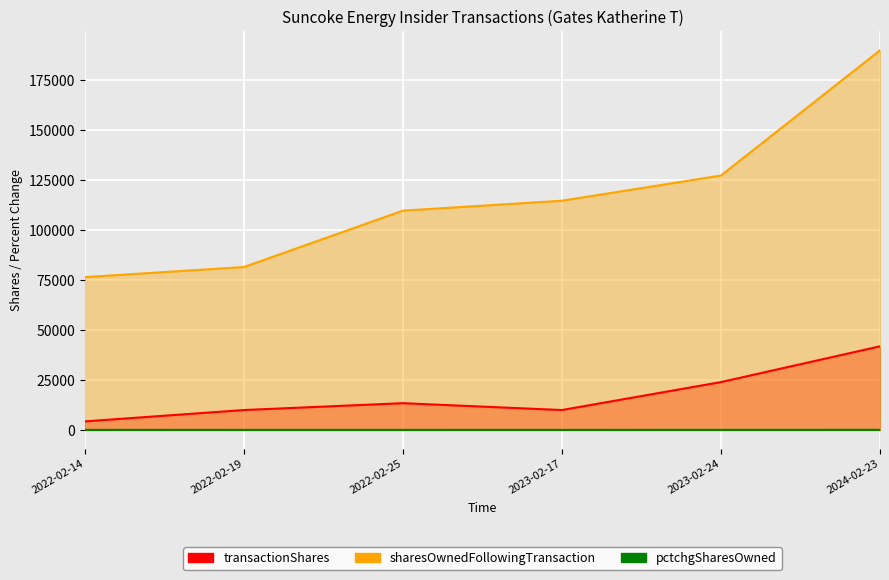

What is the label of the 1st point from the left?

2022-02-14